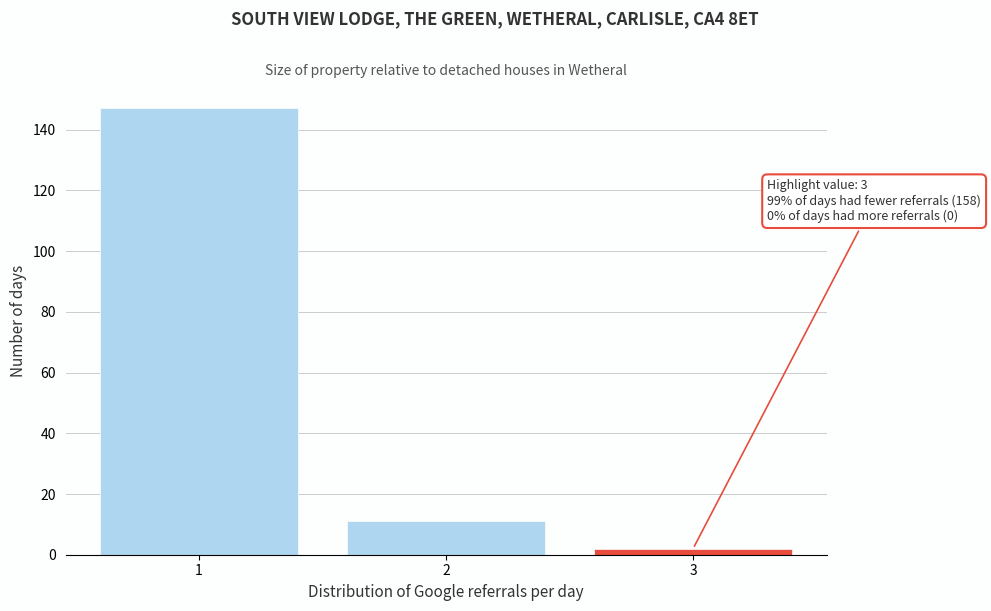

Reading left to right, transcribe all the data shown in this chart.

147	11	2